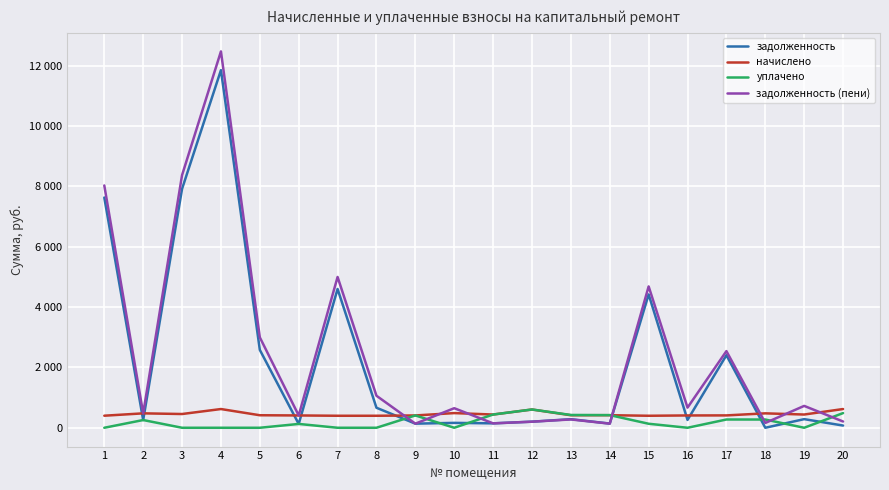

How many intersections are there between задолженность (пени) and начислено?

11